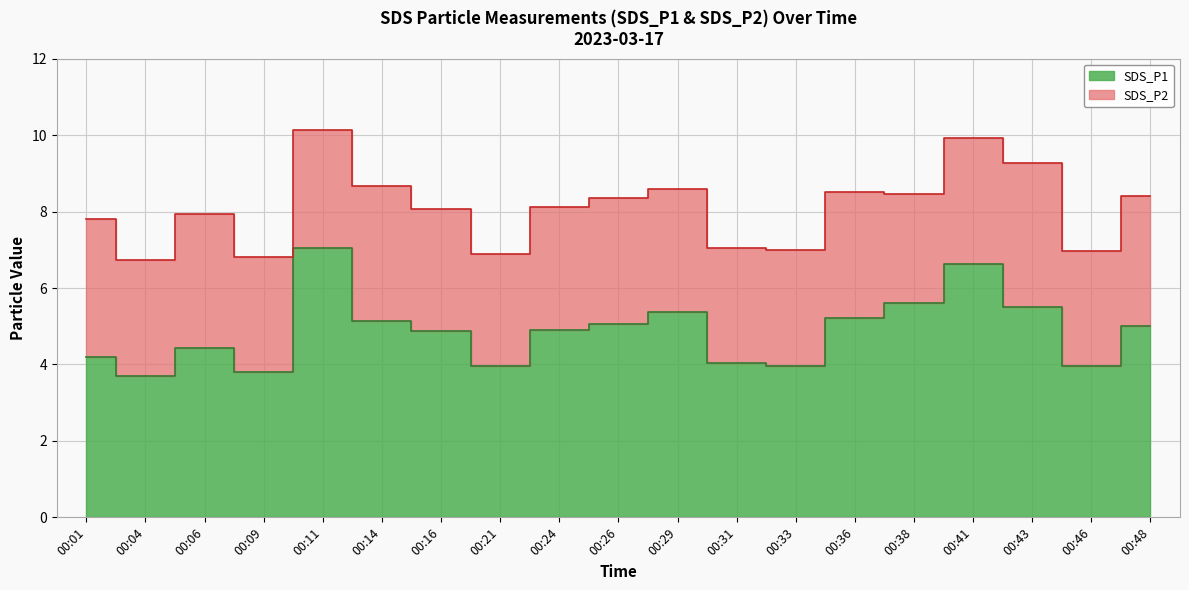

Which label corresponds to the largest value in the chart?

00:11